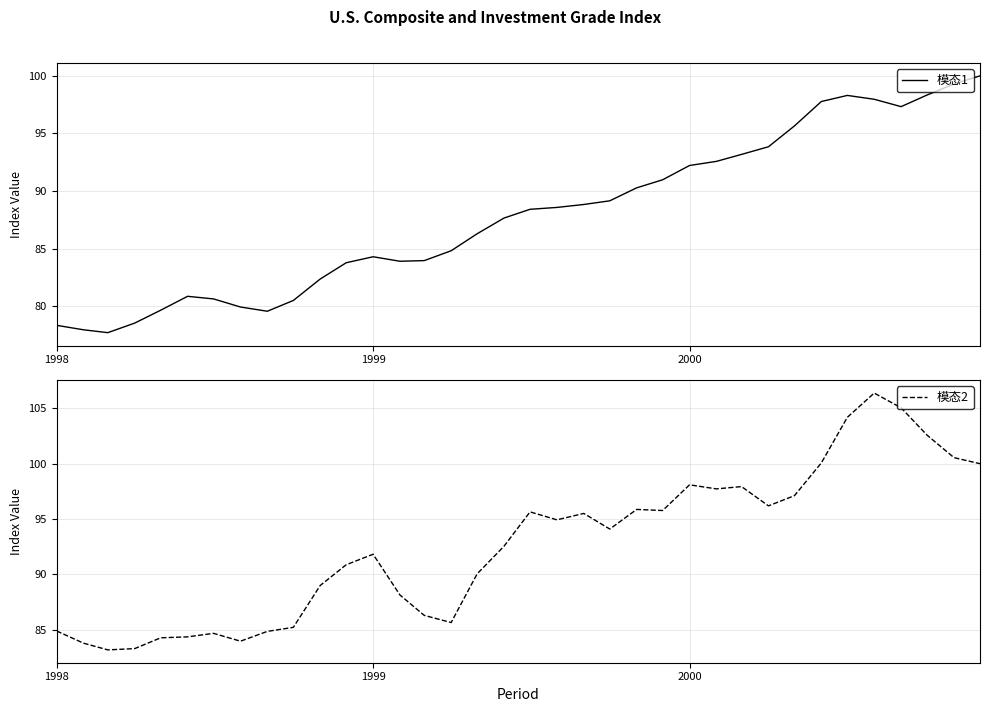

Is it true that 模态2 equals 91.8 at 1999?

True